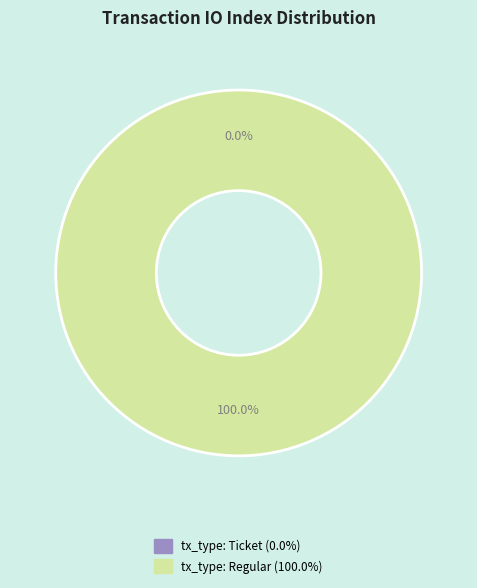

Which slice is the largest?

tx_type: Regular (io_index=31)